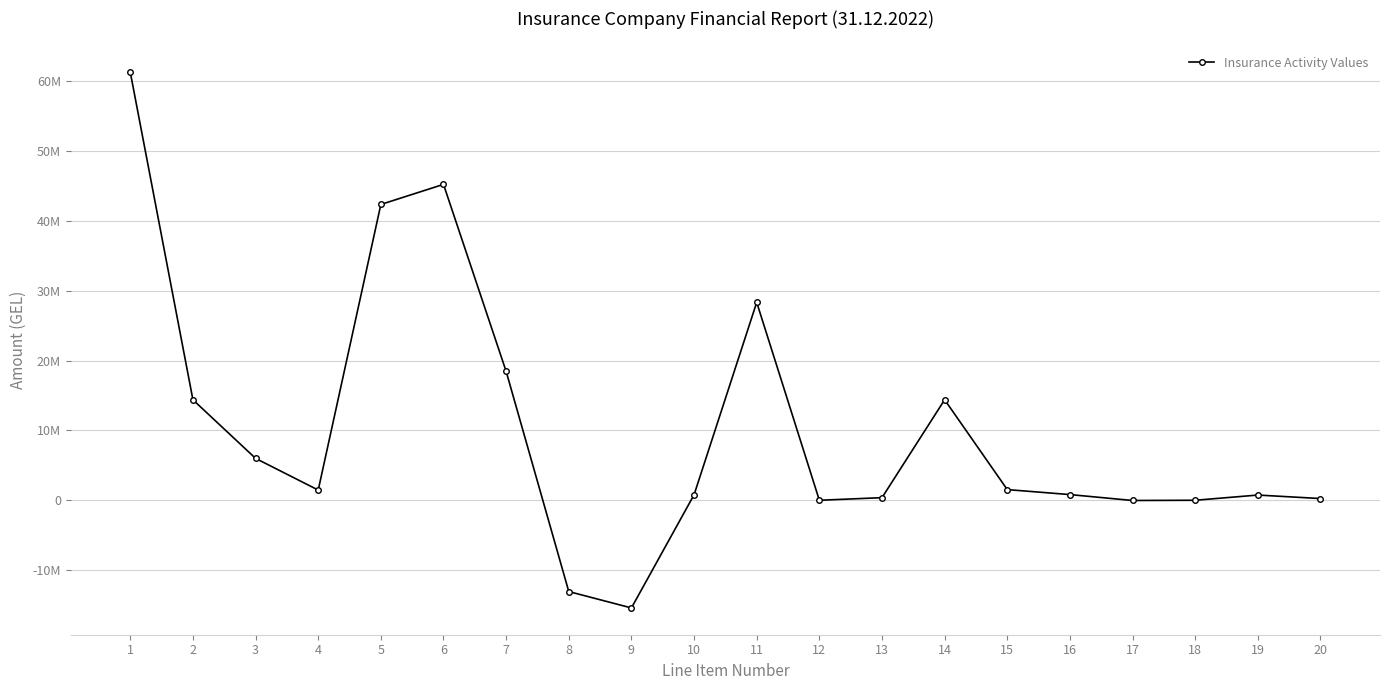

Is this an area chart (filled region under the line)?

No